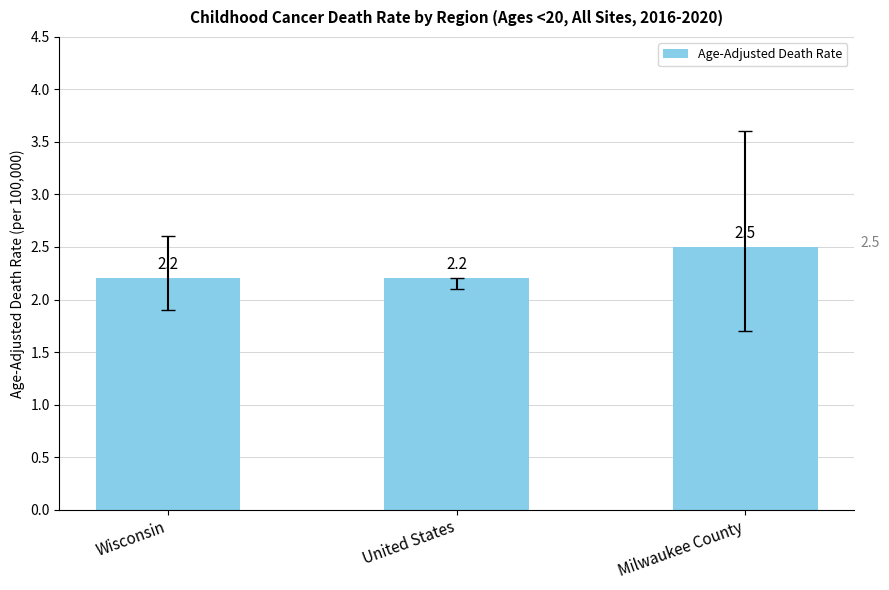

What is the label of the 3rd bar from the right?

Wisconsin